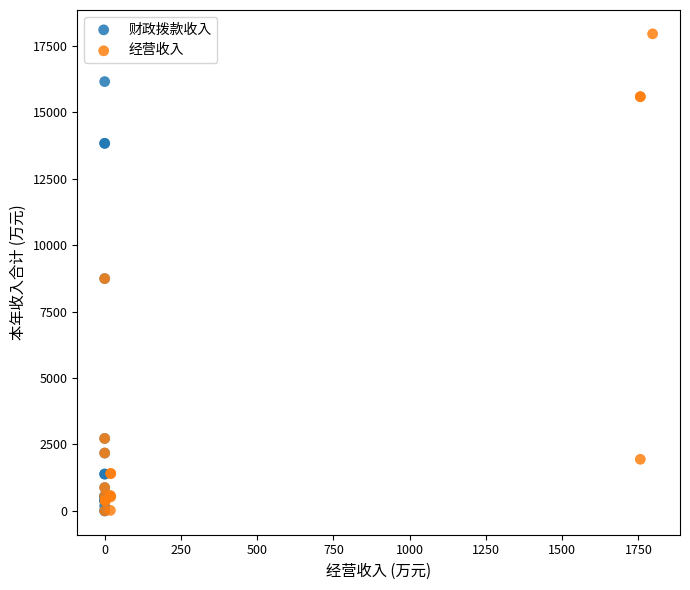

Which series has the largest Y range (max minus min)?

经营收入